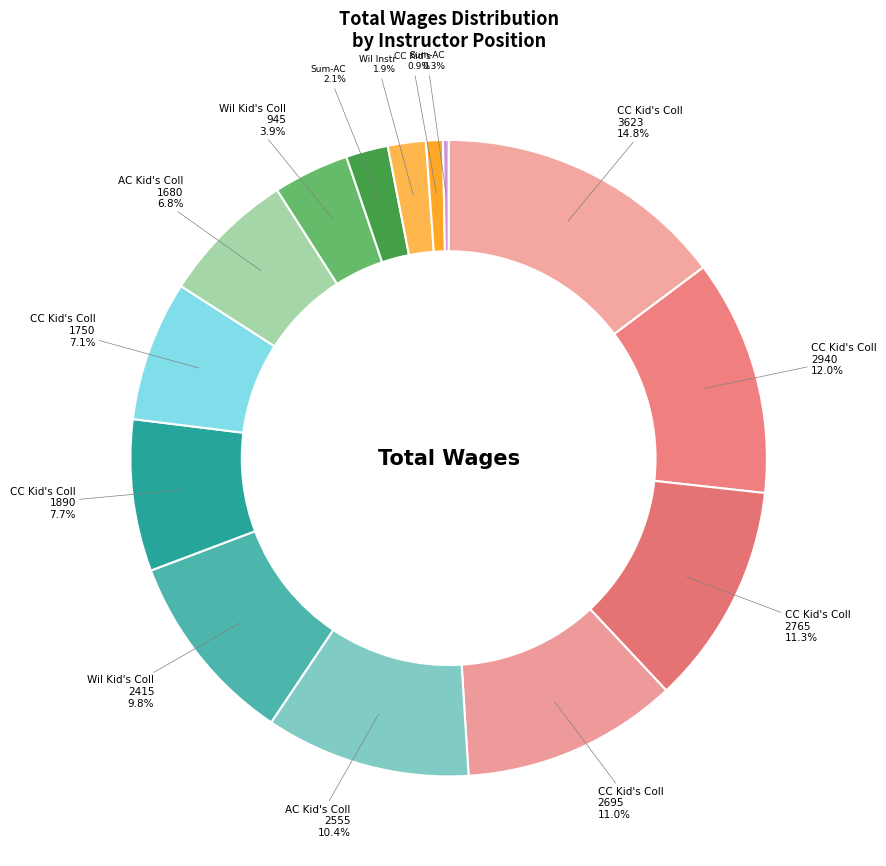

Count the number of slices in the pie.

14